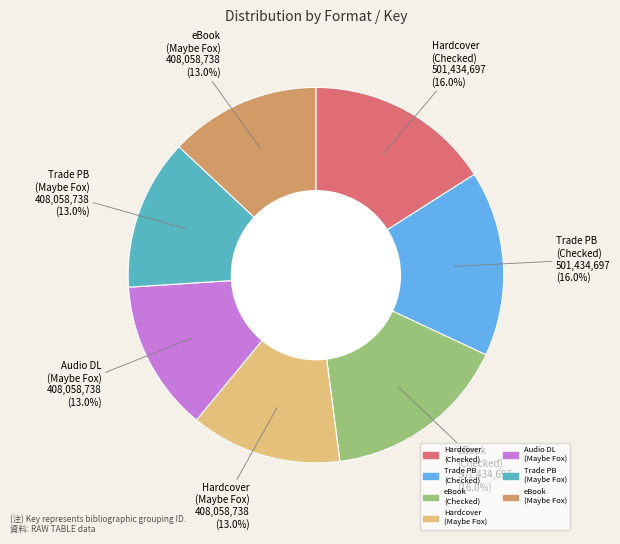

Is there a majority slice in this chart?

No